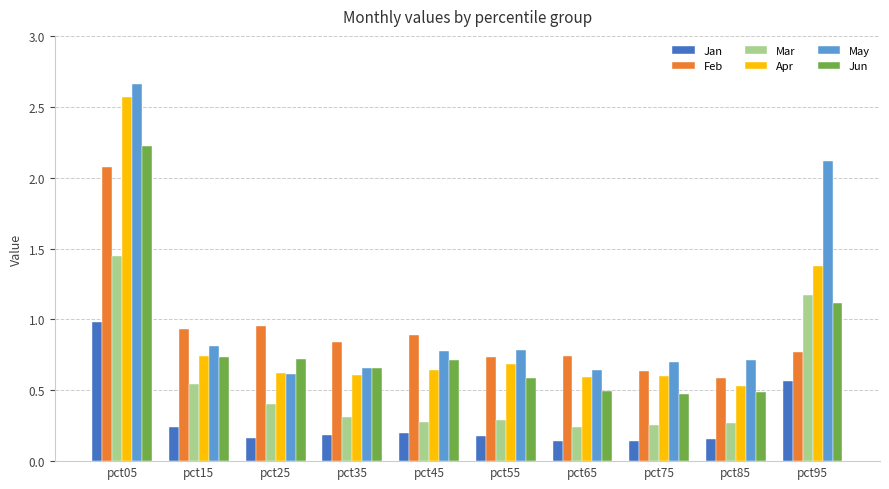

Is it true that Jun equals 0.2 at pct15?

False